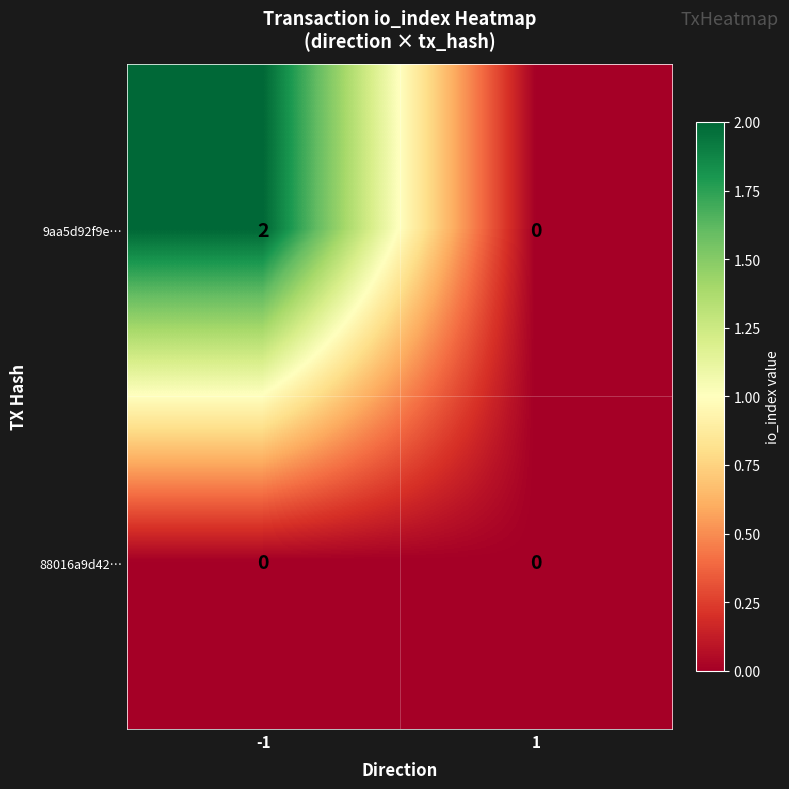

Which series has the largest total across all categories?

9aa5d92f9e…